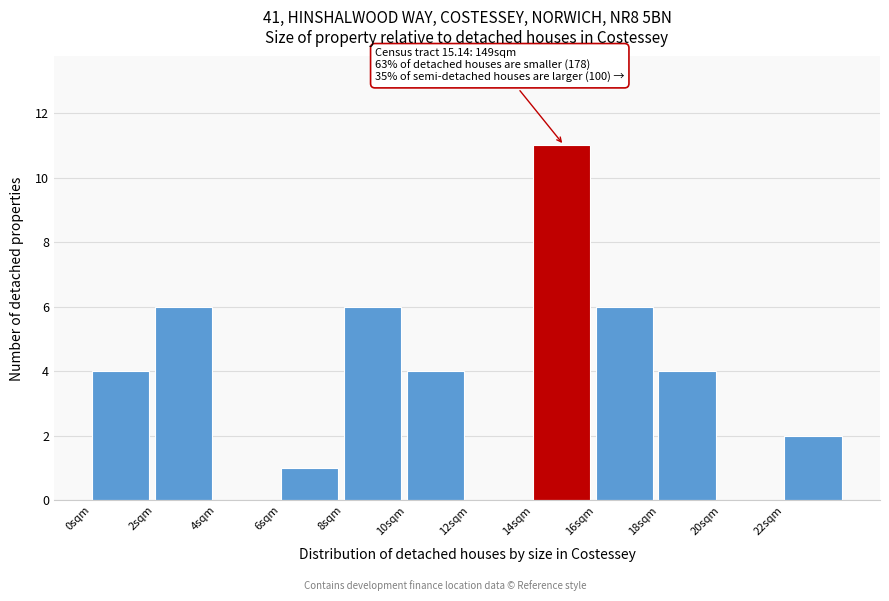

Which range on the x-axis has the tallest bar?

14 to 16